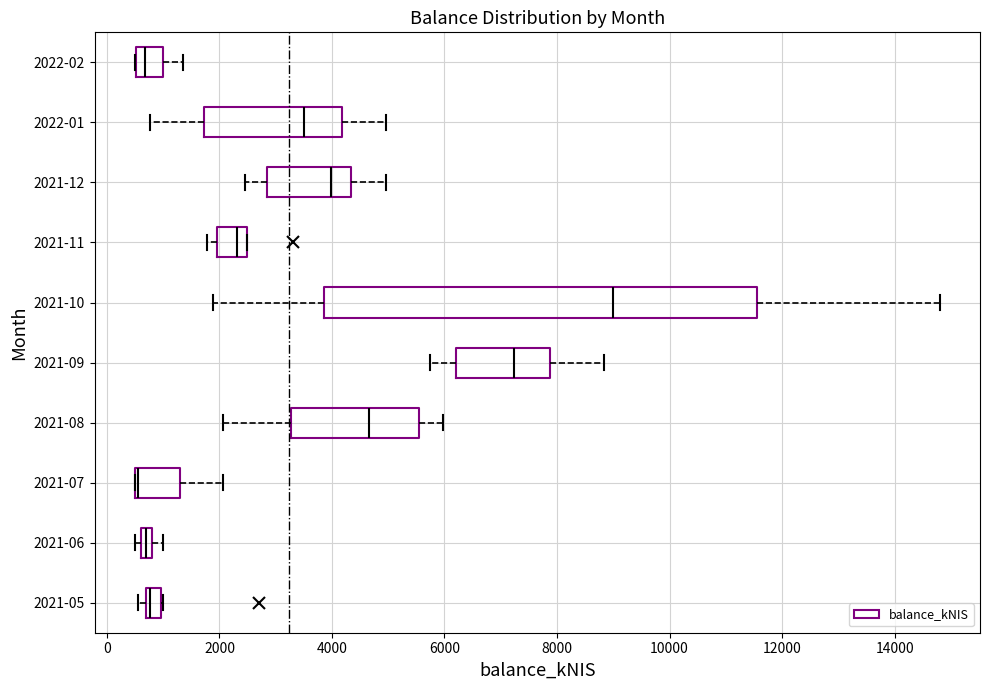

Comparing the boxes themselves (not the whiskers), which one is the widest?

2021-10